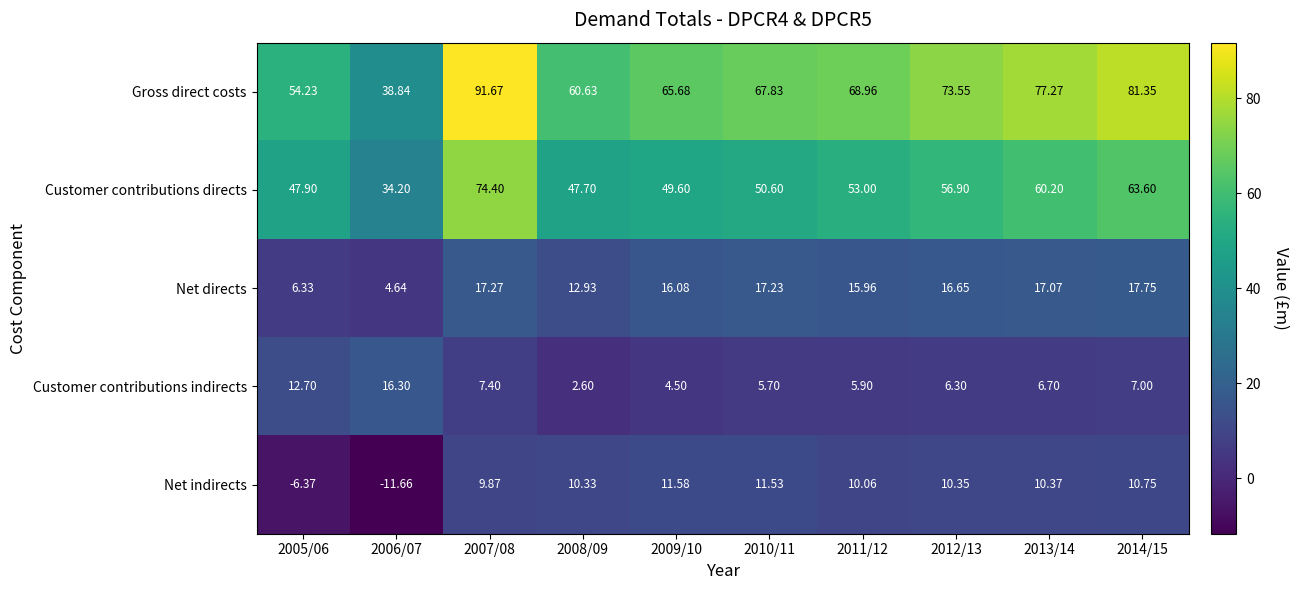

Which series has the largest total across all categories?

Gross direct costs